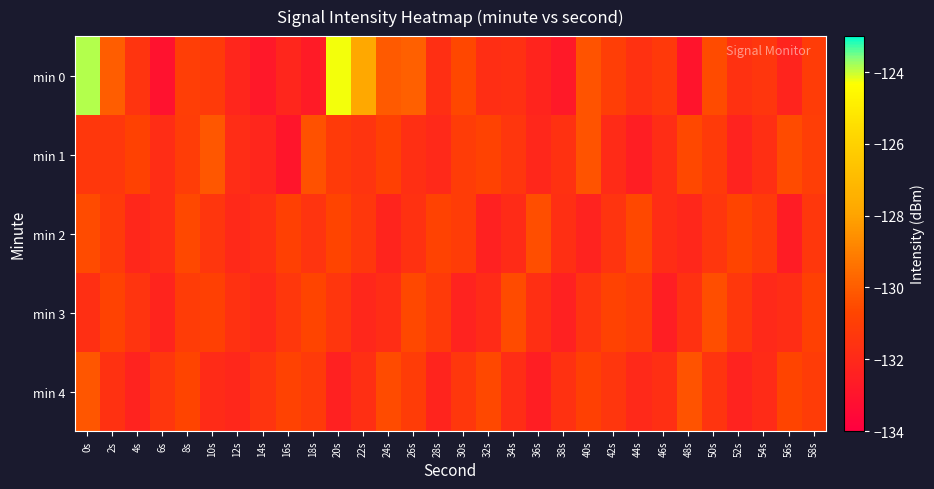

Between 56s and 30s, which is larger?

30s